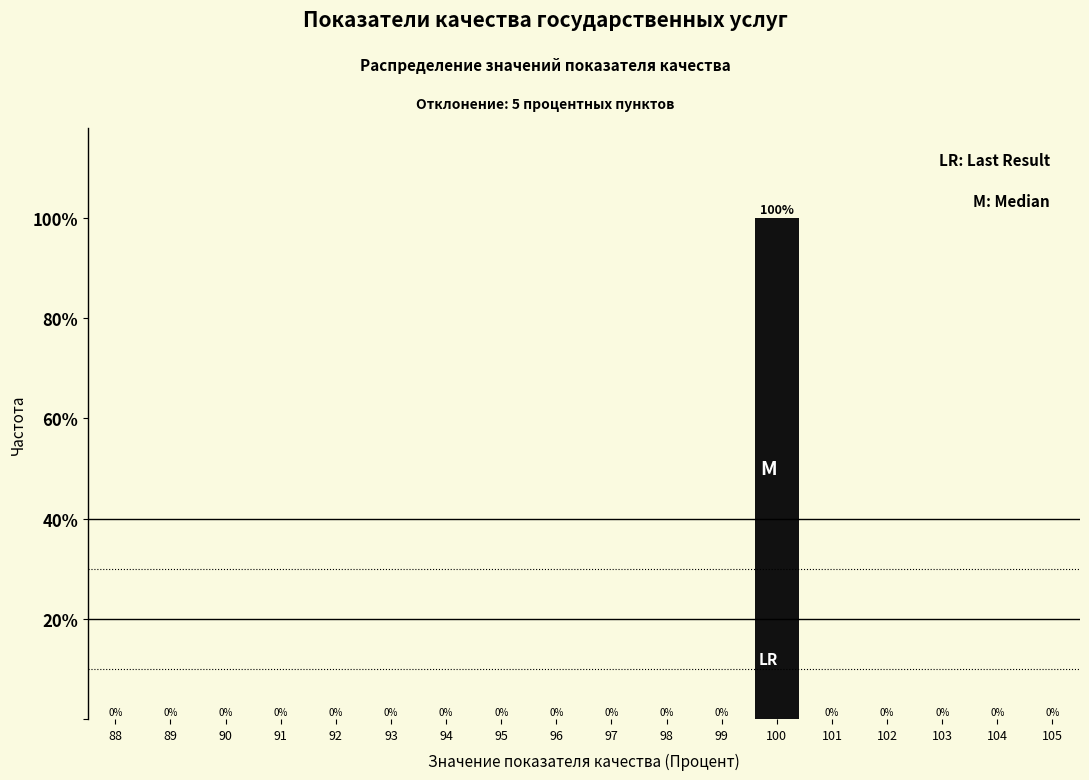

Reading left to right, transcribe all the data shown in this chart.

88=0	89=0	90=0	91=0	92=0	93=0	94=0	95=0	96=0	97=0	98=0	99=0	100=100	101=0	102=0	103=0	104=0	105=0